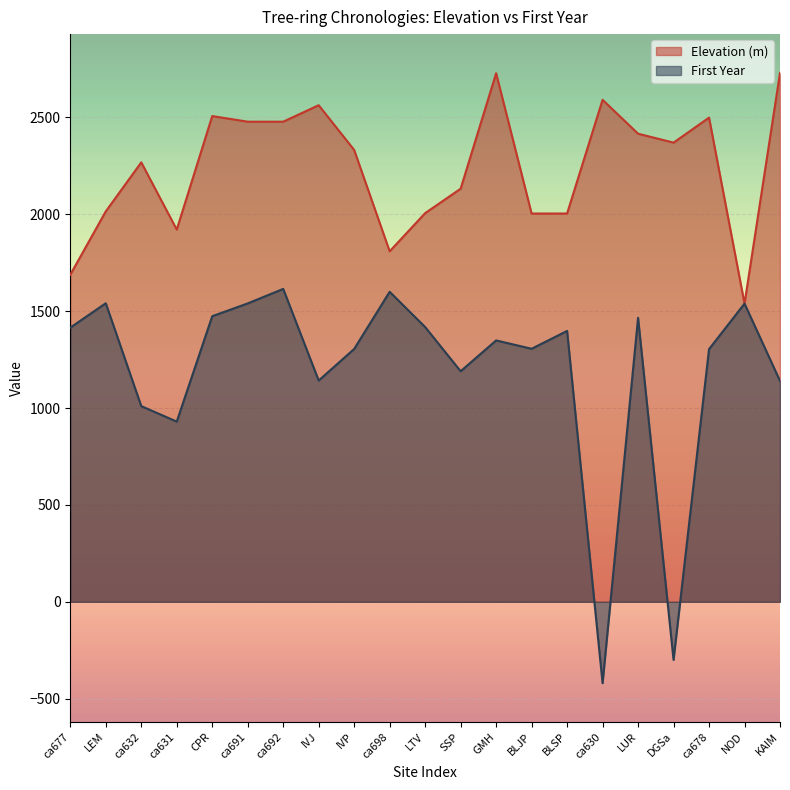

Reading left to right, extract all data points from this chart.

Elevation (m): ca677=1688	LEM=2015	ca632=2268	ca631=1921	CPR=2507	ca691=2478	ca692=2478	IVJ=2563	IVP=2332	ca698=1809	LTV=2006	SSP=2132	GMH=2728	BLJP=2004	BLSP=2004	ca630=2591	LUR=2416	DGSa=2370	ca678=2499	NOD=1539	KAIM=2730
First Year: ca677=1415	LEM=1541	ca632=1010	ca631=930	CPR=1474	ca691=1540	ca692=1615	IVJ=1142	IVP=1305	ca698=1600	LTV=1418	SSP=1190	GMH=1349	BLJP=1306	BLSP=1398	ca630=-420	LUR=1466	DGSa=-300	ca678=1304	NOD=1539	KAIM=1140